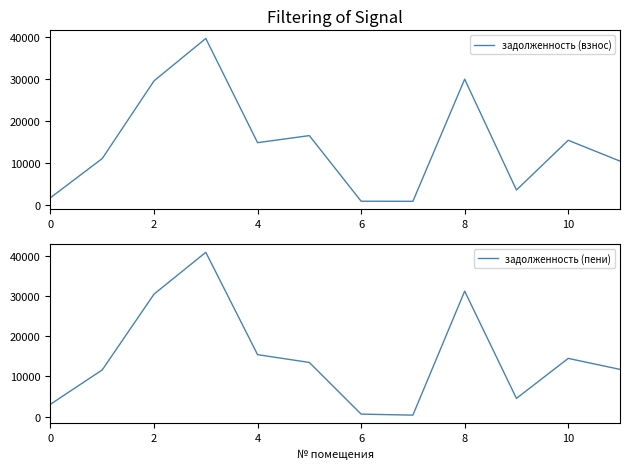

The задолженность (пени) series shows 920.7 at 9. True or false?

False